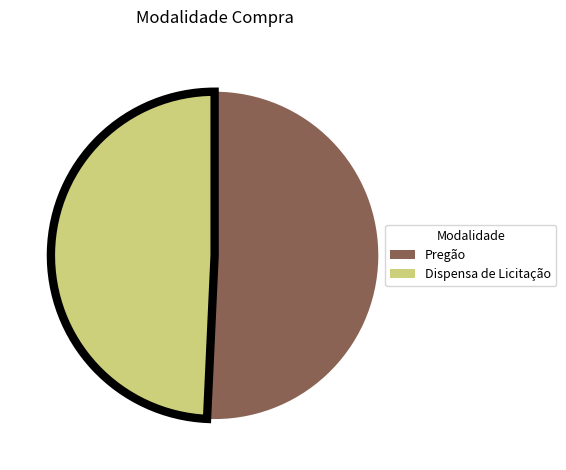

Which category has the biggest portion of the pie?

Pregão